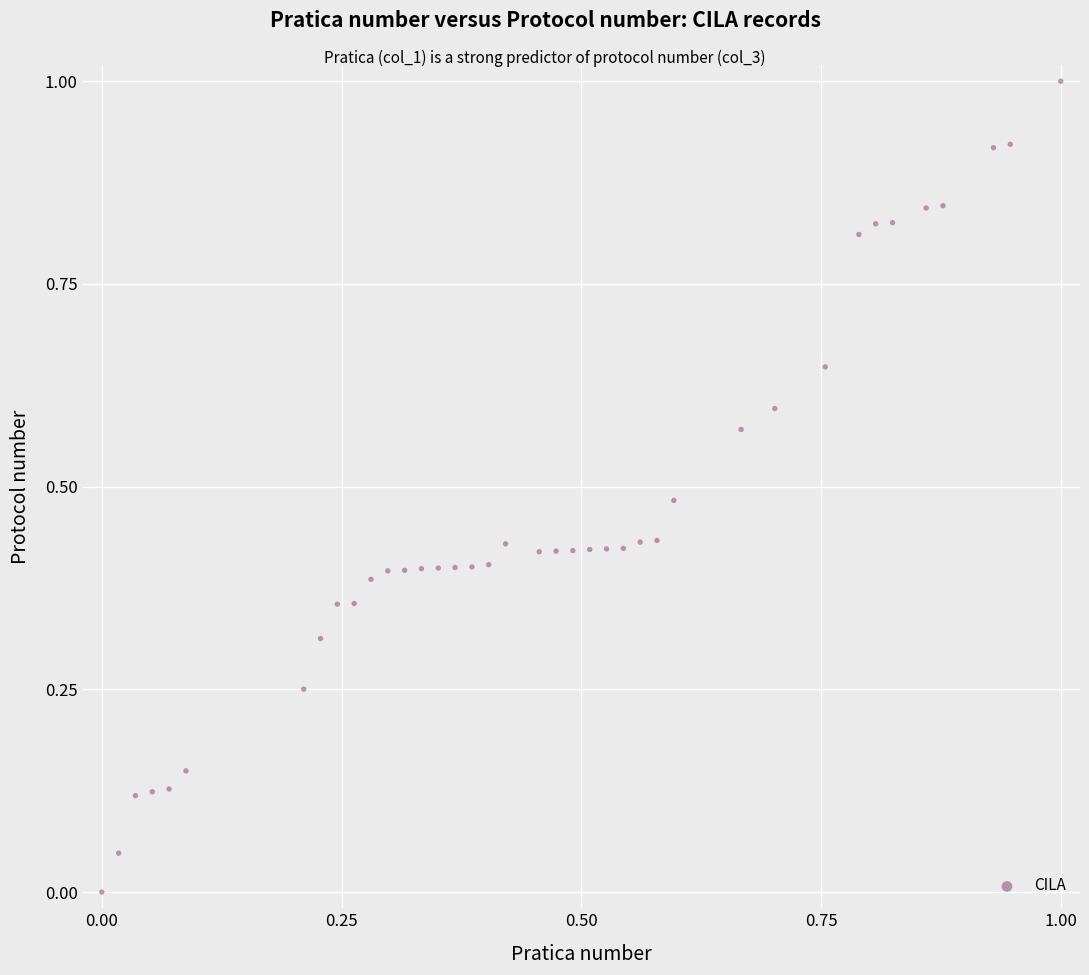

What is the range of Y values (max minus min)?

1.0